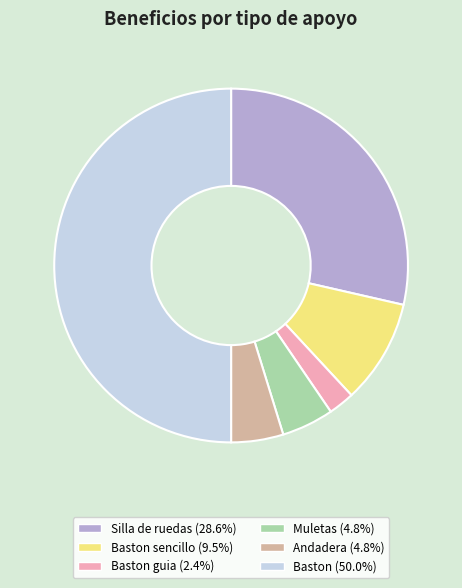

How many segments does this pie chart have?

6